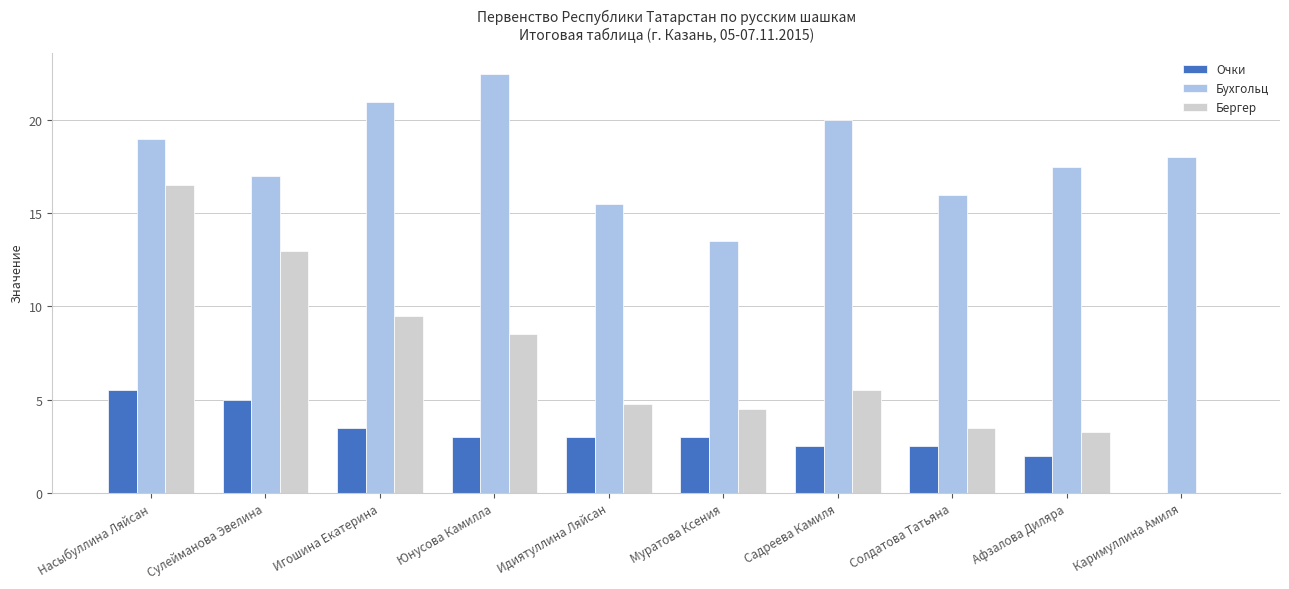

What is the greatest value displayed?

22.5